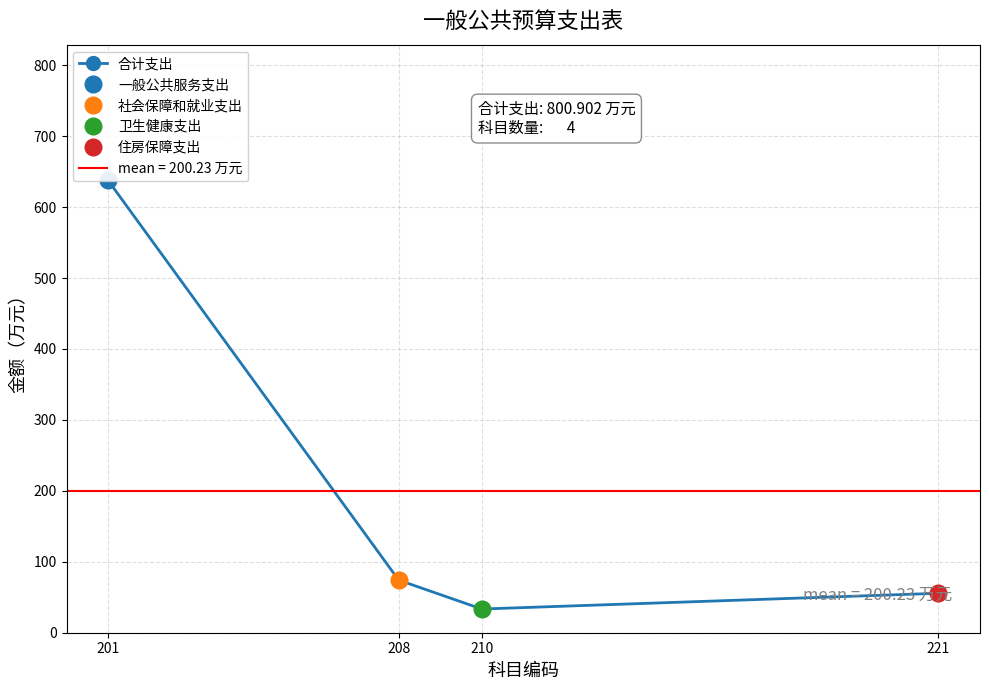

Reading left to right, what are all the values shown in this chart?

201=637.7	208=74.2	210=33.4	221=55.6